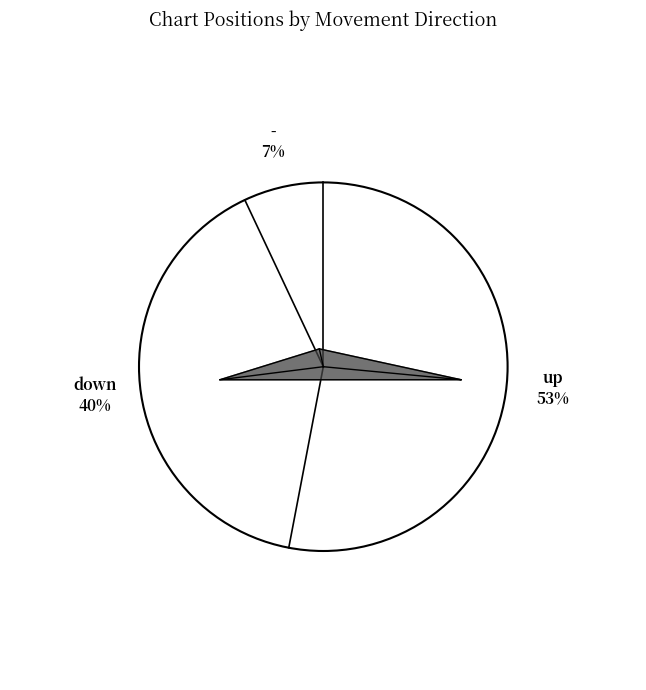

Do up and down together represent more than half of the pie?

Yes